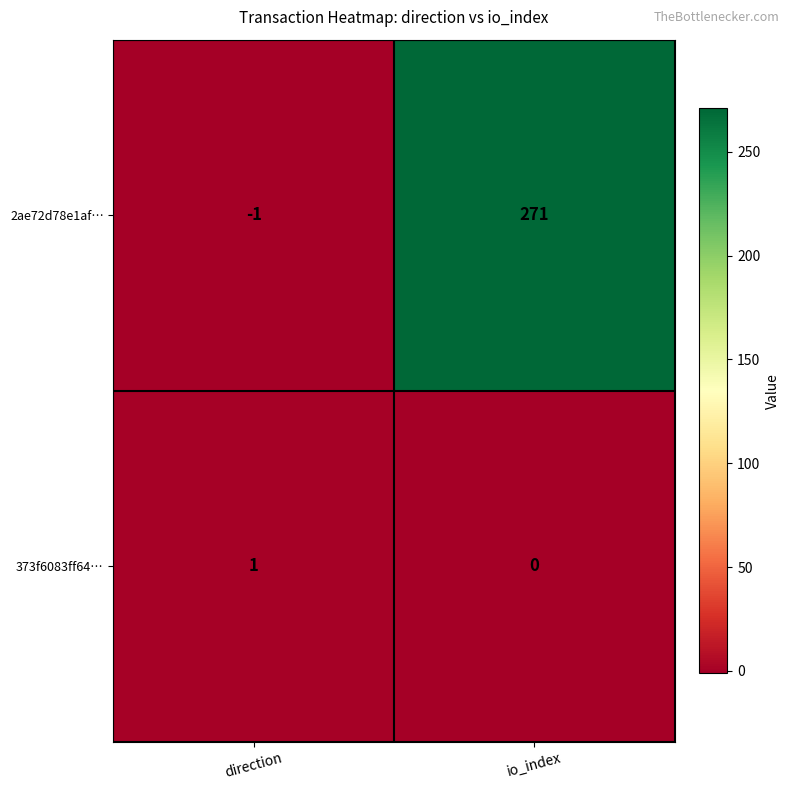

Reading left to right, list all the values displayed in this chart.

2ae72d78e1af…: direction=-1	io_index=271
373f6083ff64…: direction=1	io_index=0